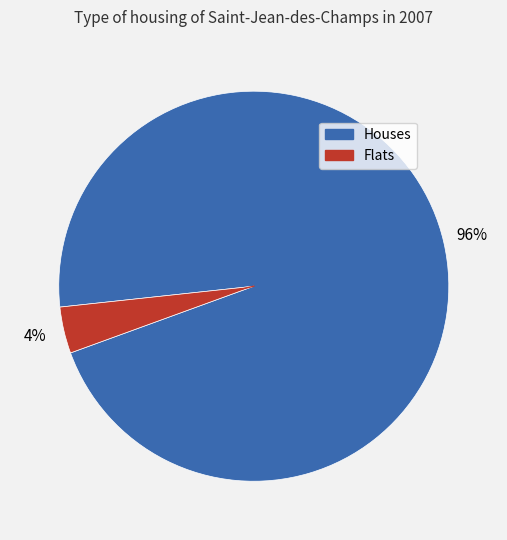

Is there a majority slice in this chart?

Yes